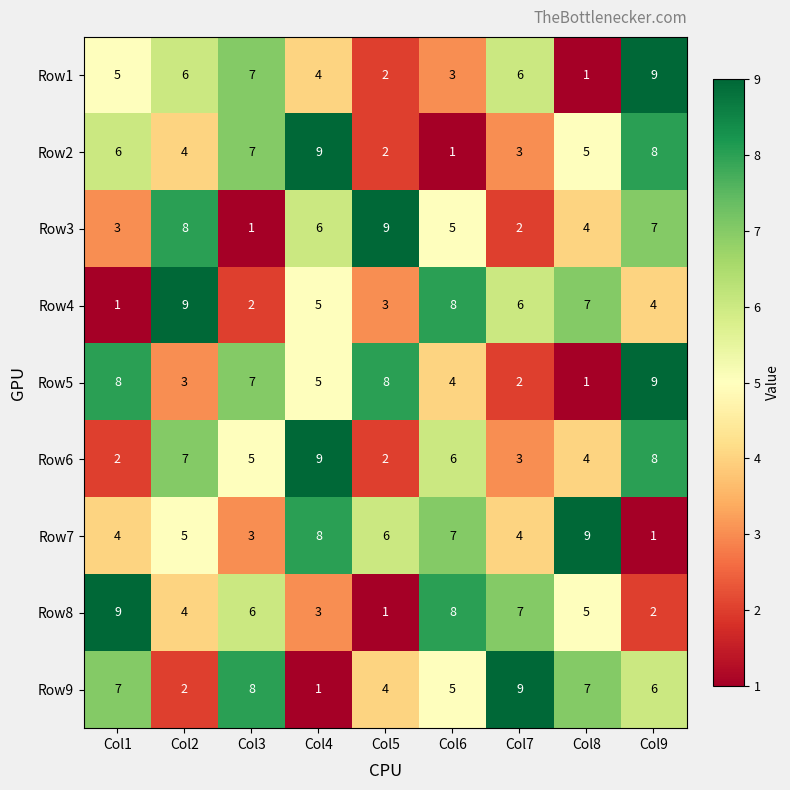

What is the total value across all series at Col7?

42